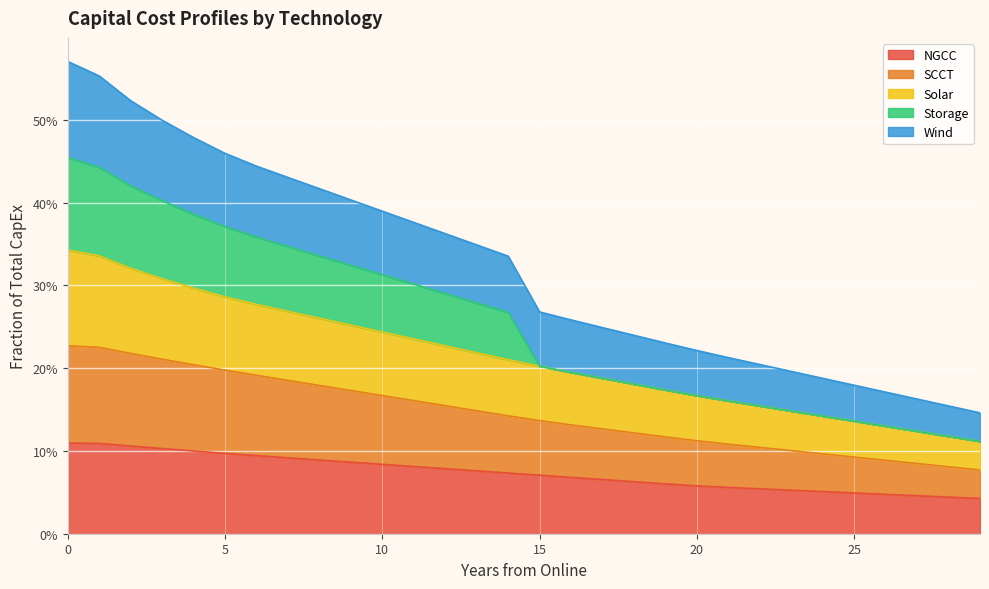

Which category has the lowest value in the Solar series?

29